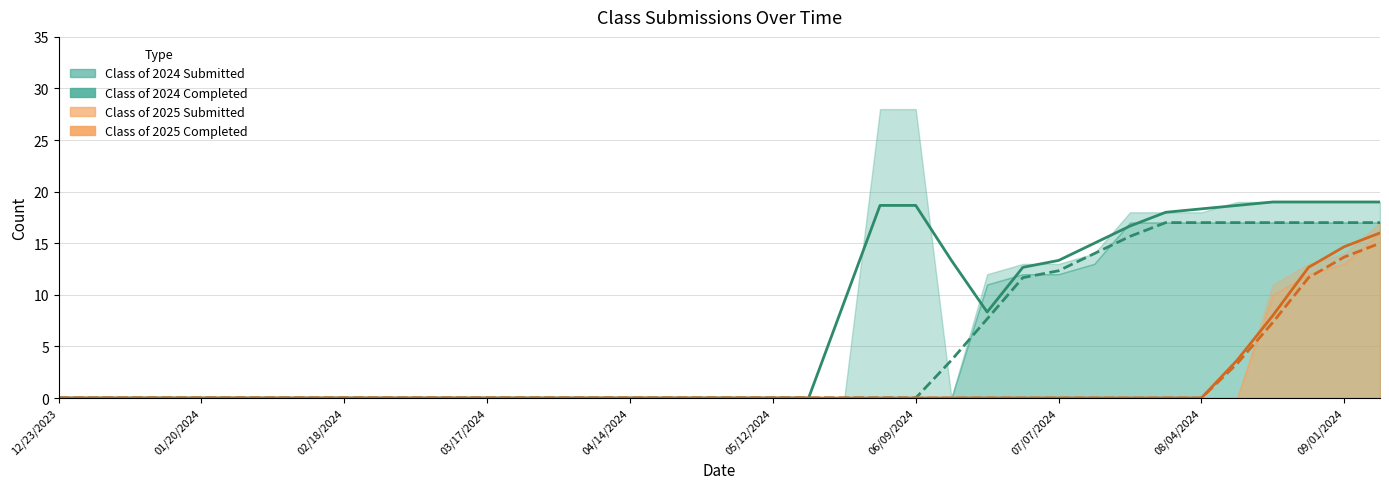

Is it true that Class of 2025 Submitted equals -8.8 at 04/21/2024?

False